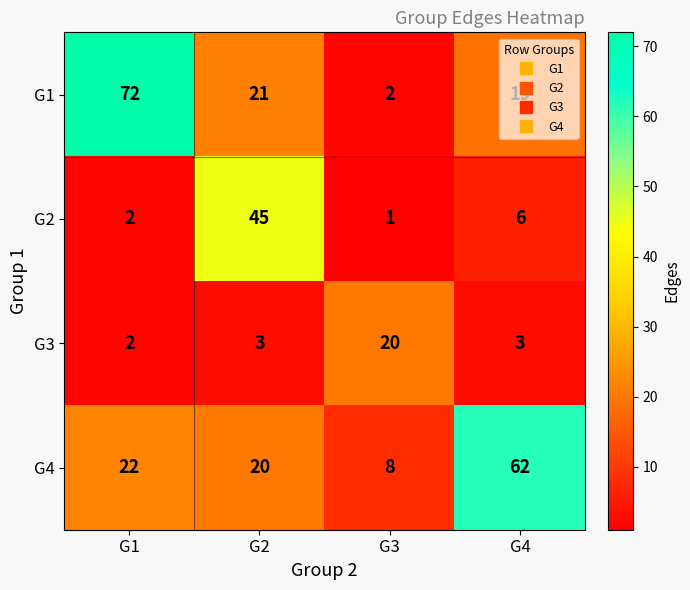

What is the difference between the highest and lowest values at G1?

70